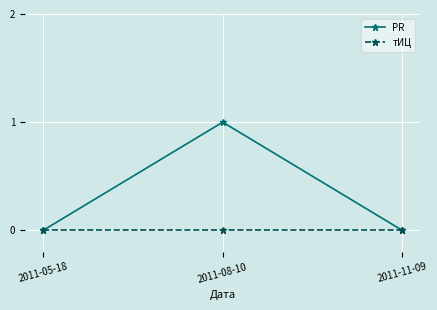

How many distinct data groups are displayed?

2